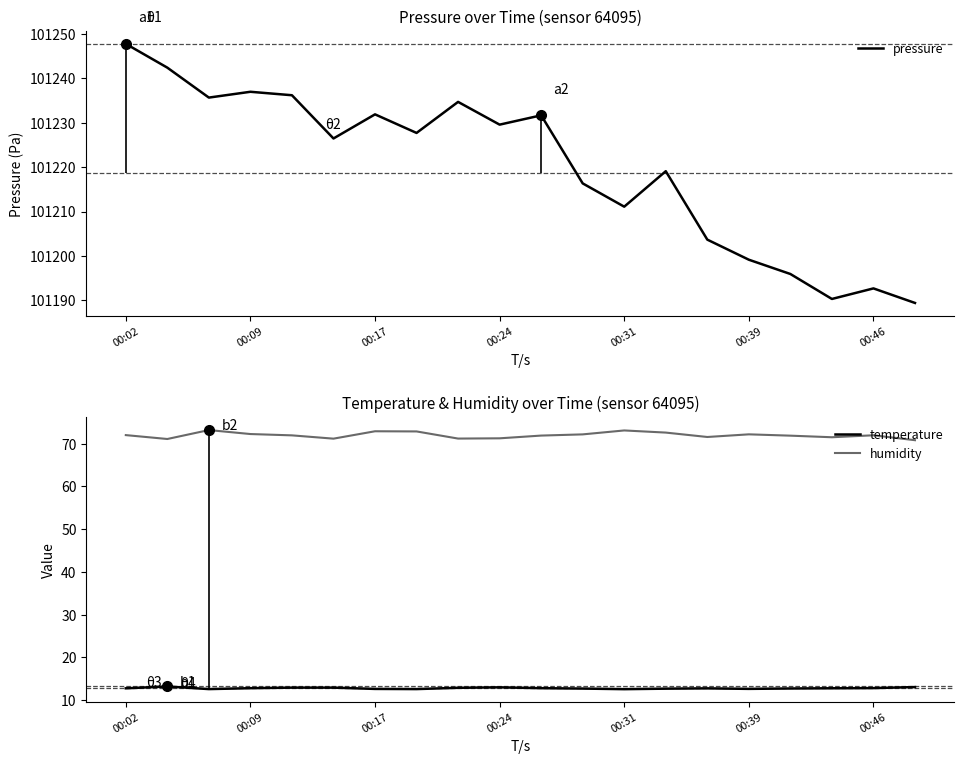

Is it true that humidity equals 72.8 at 7?

True